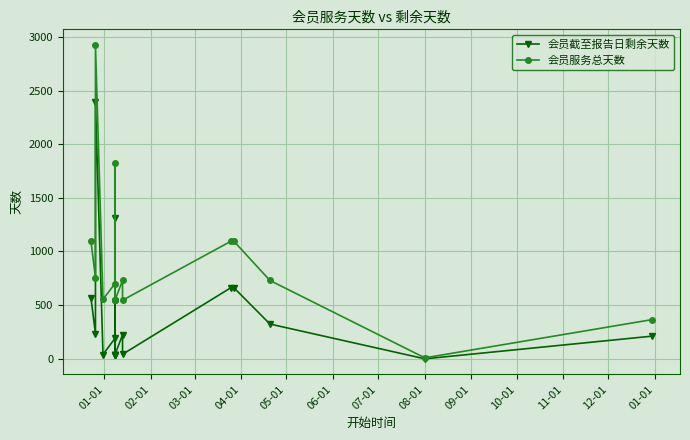

Is the value of 会员服务总天数 at 01-01 greater than the value of 会员截至报告日剩余天数 at 16?

Yes